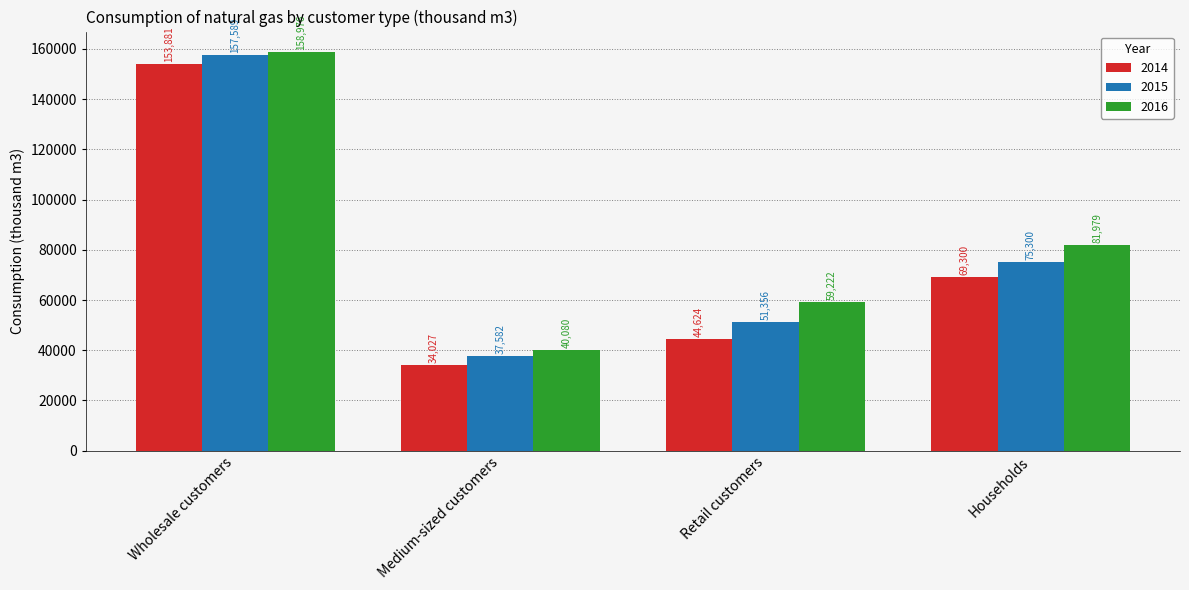

What is the sum of the 2015 values at Medium-sized customers and Retail customers?

88938